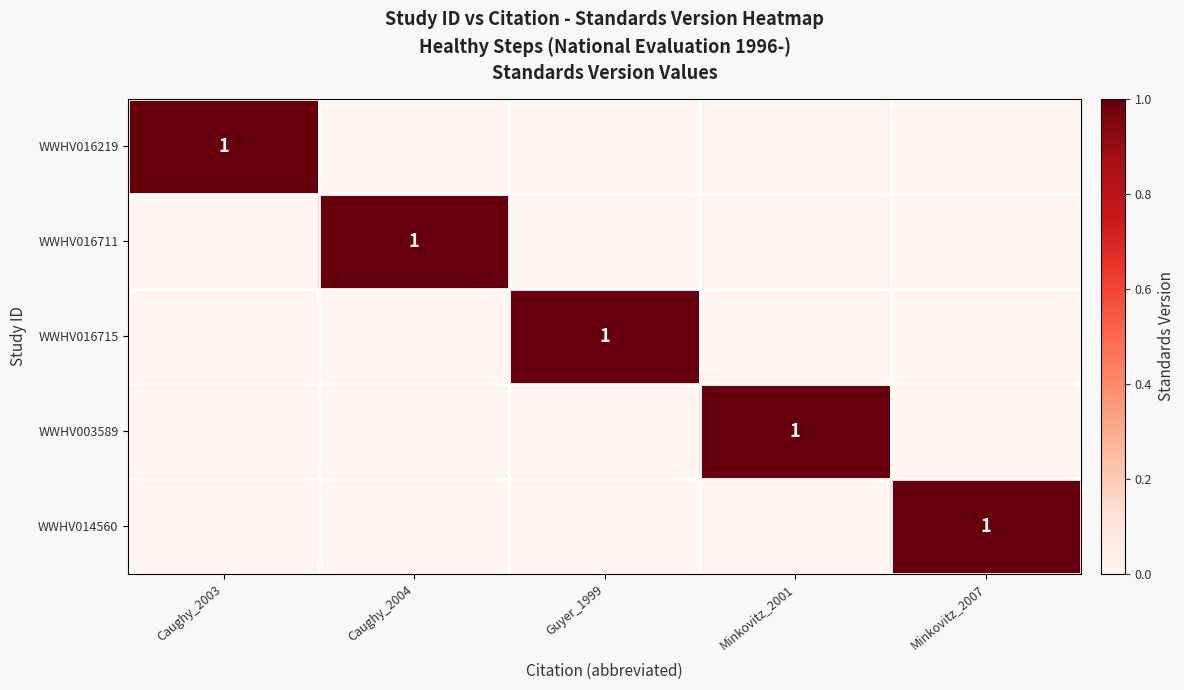

Which category has the lowest value across all series?

Caughy_2004